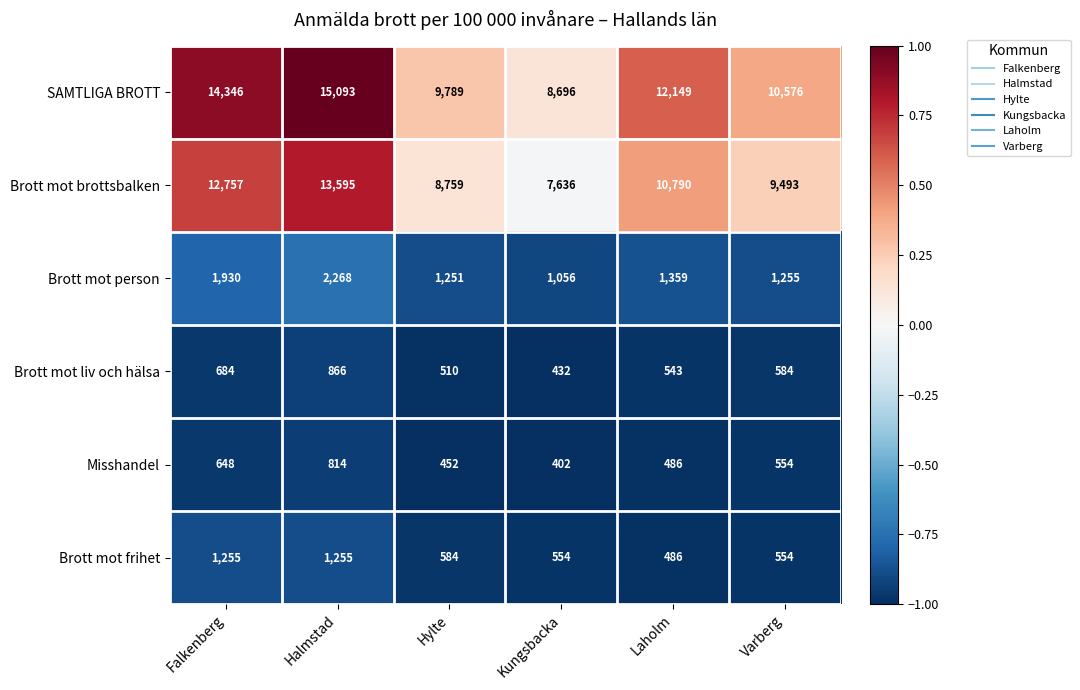

Which series has the largest range (max minus min)?

SAMTLIGA BROTT